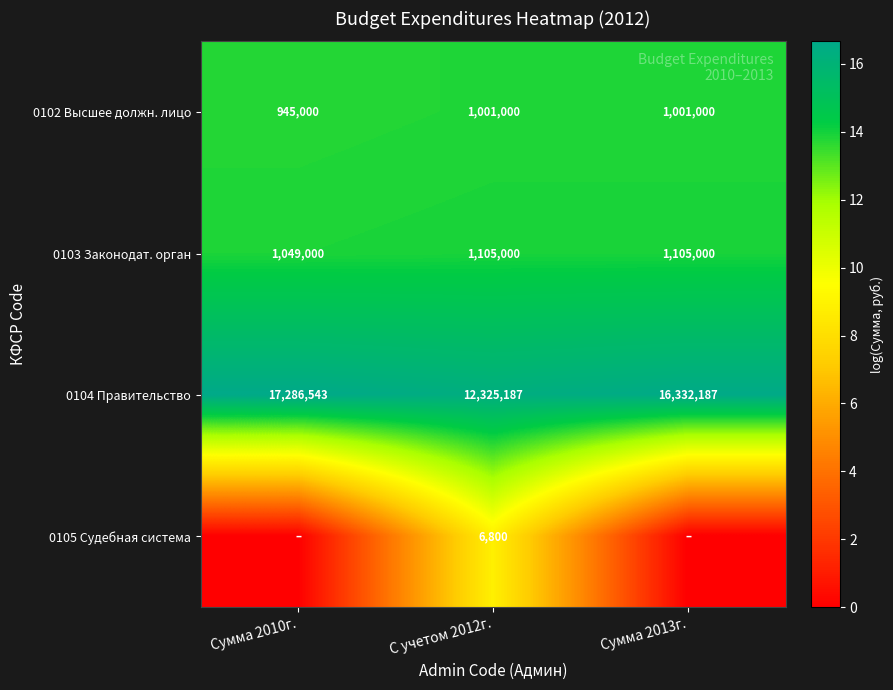

The value of 0103 Законодат. орган at С учетом 2012г. is 1105000. True or false?

True